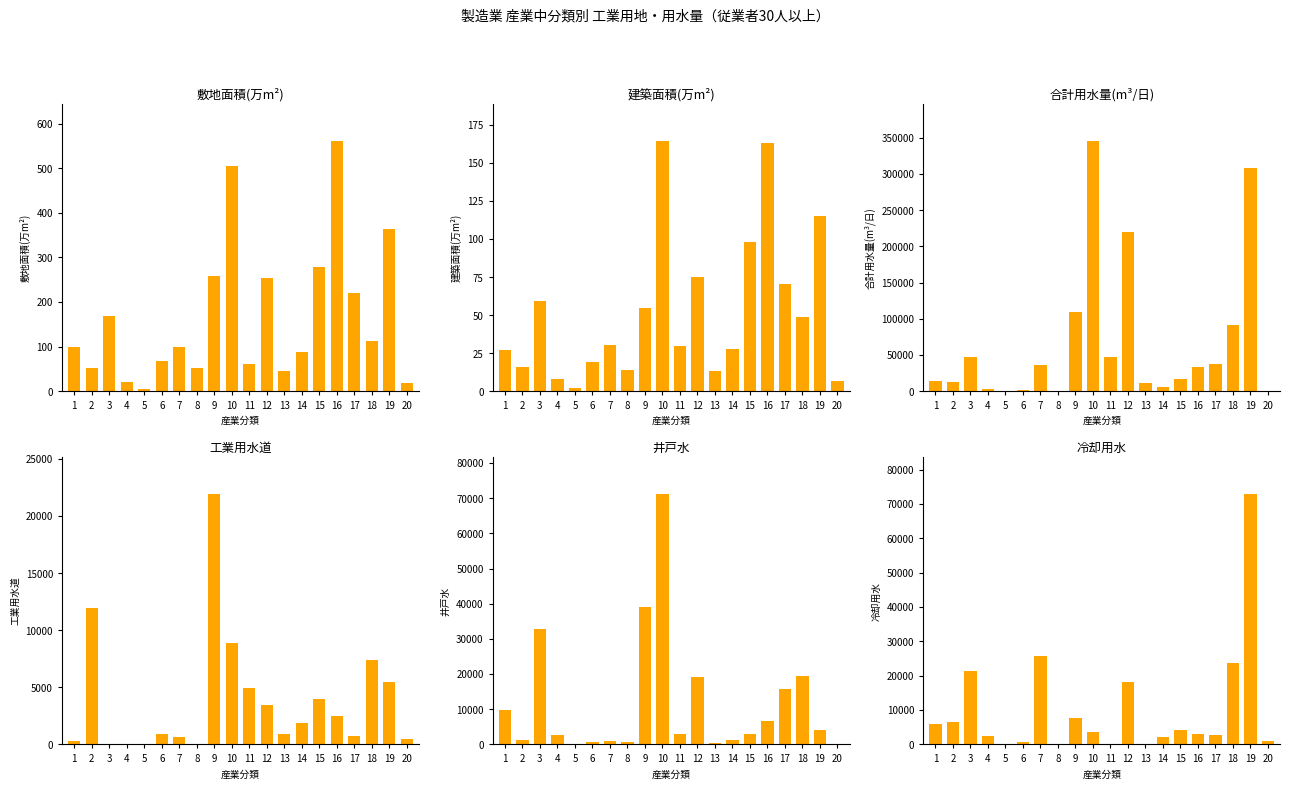

What is the difference between the maximum and minimum values in the 井戸水 series?

71063.0